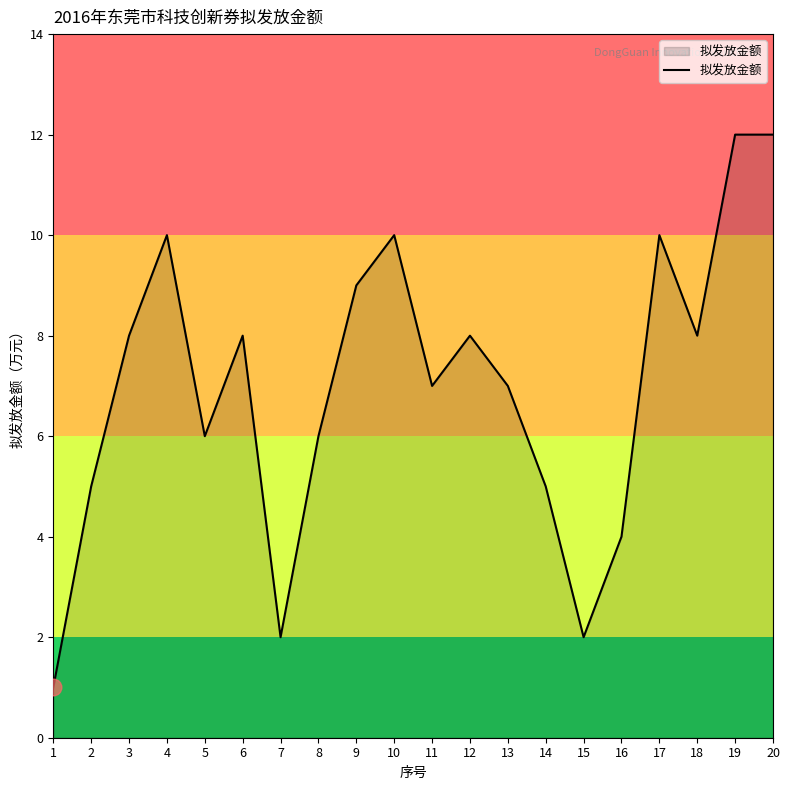

Which category has the lowest value across all series?

1